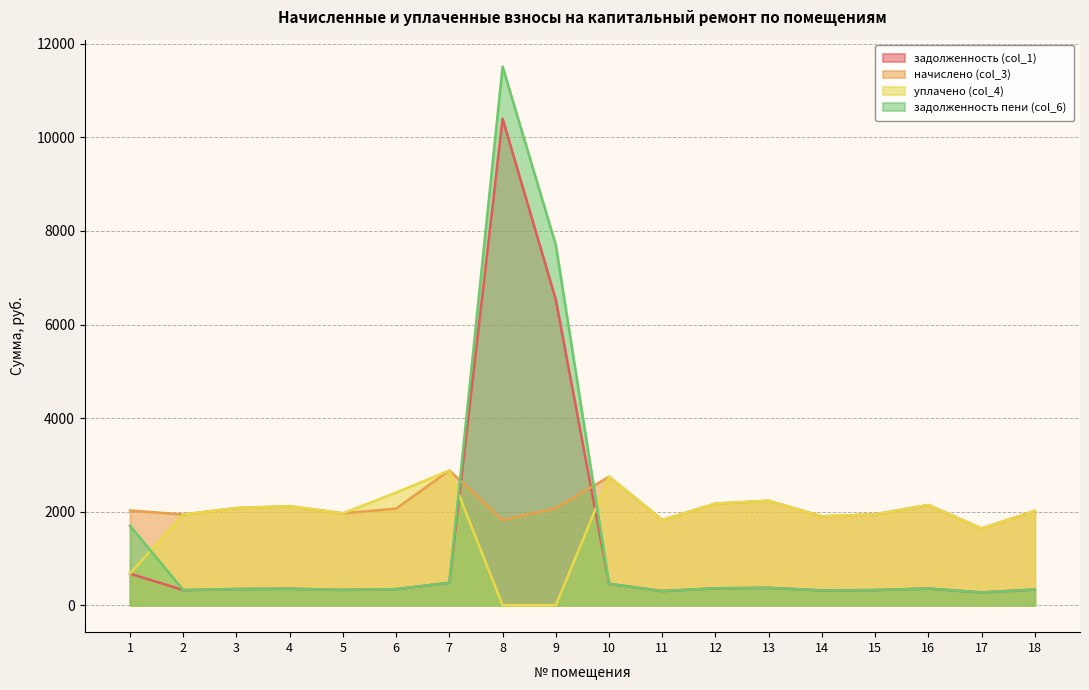

What is the average value of the уплачено (col_4) series?

1816.1